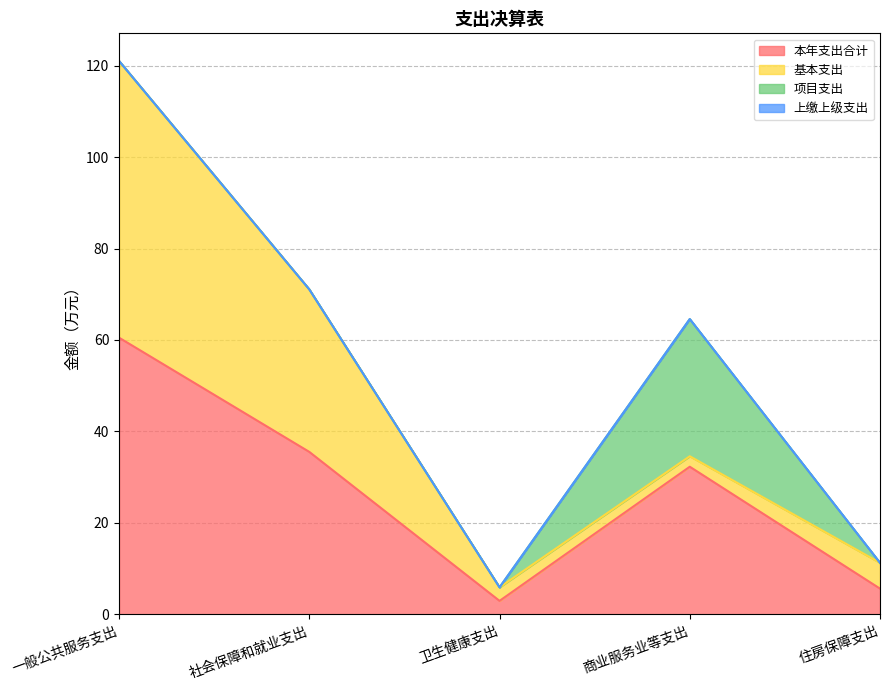

Rank the series by their average value, from highest to lowest.

本年支出合计, 基本支出, 项目支出, 上缴上级支出